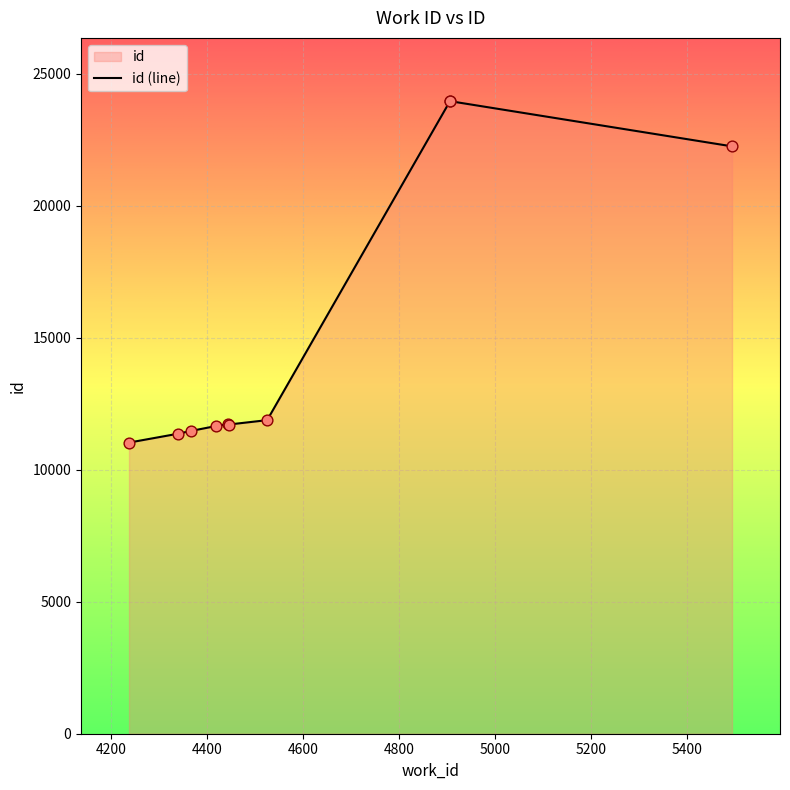

What is the change in value from 4339 to 4419?

+294